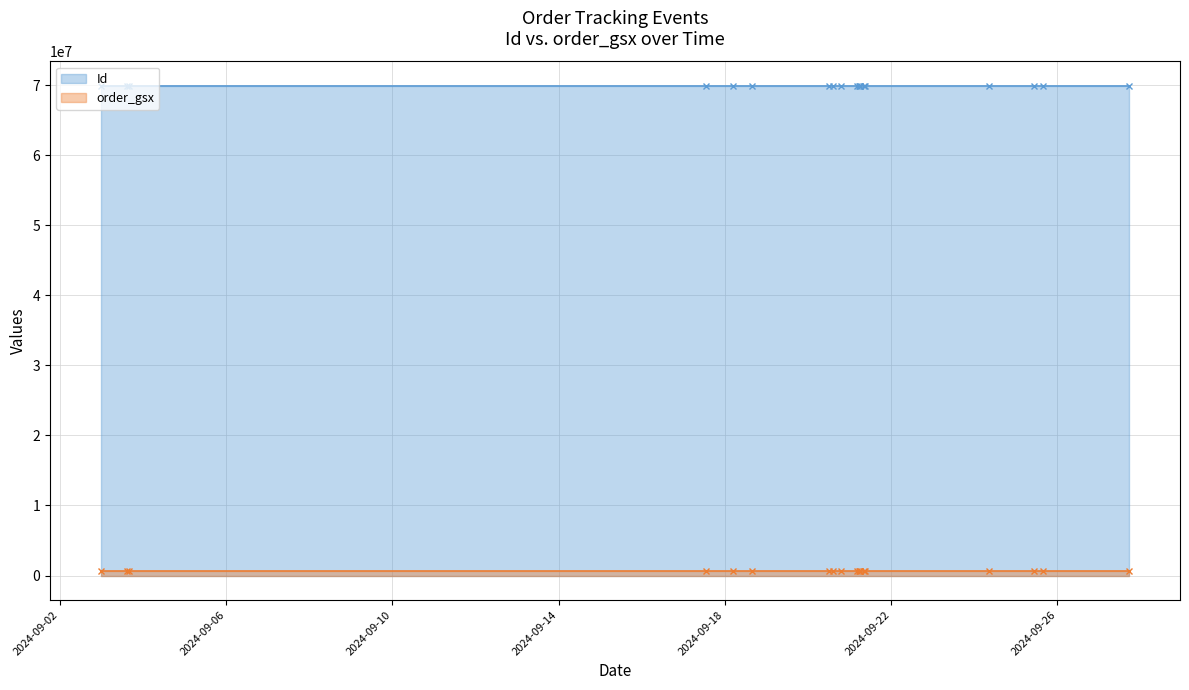

True or false: Id and order_gsx intersect in this chart.

False